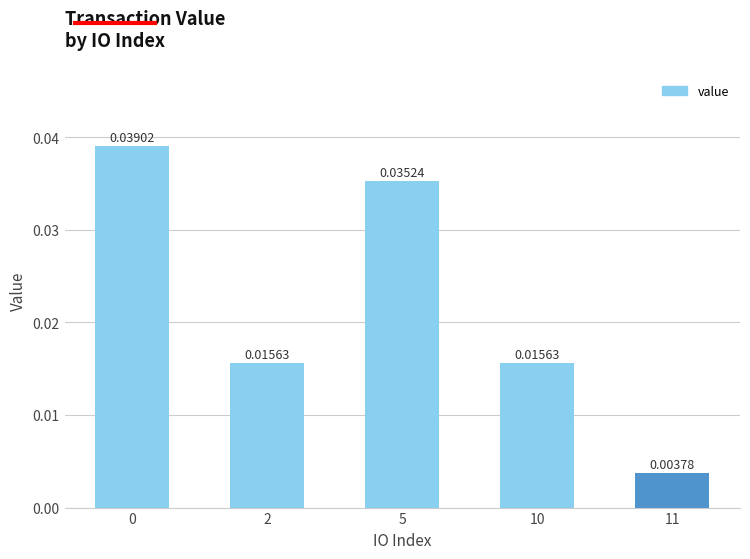

How many data points does each series have?

5